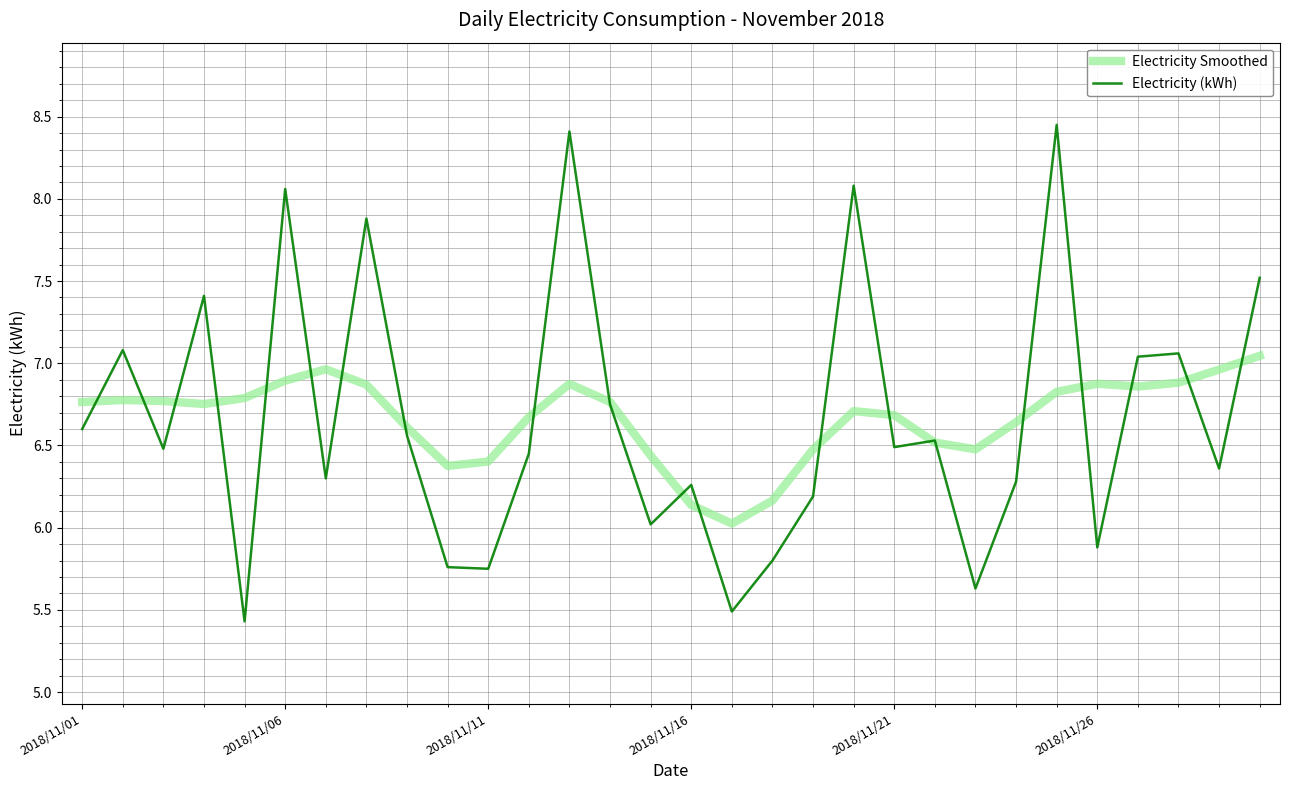

What is the lowest value of the Electricity Smoothed series?

6.0